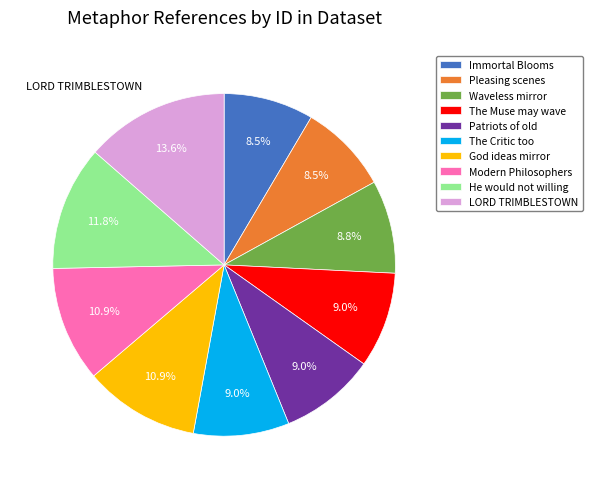

To the nearest percent, what percentage of the pie is Patriots of old?

9%